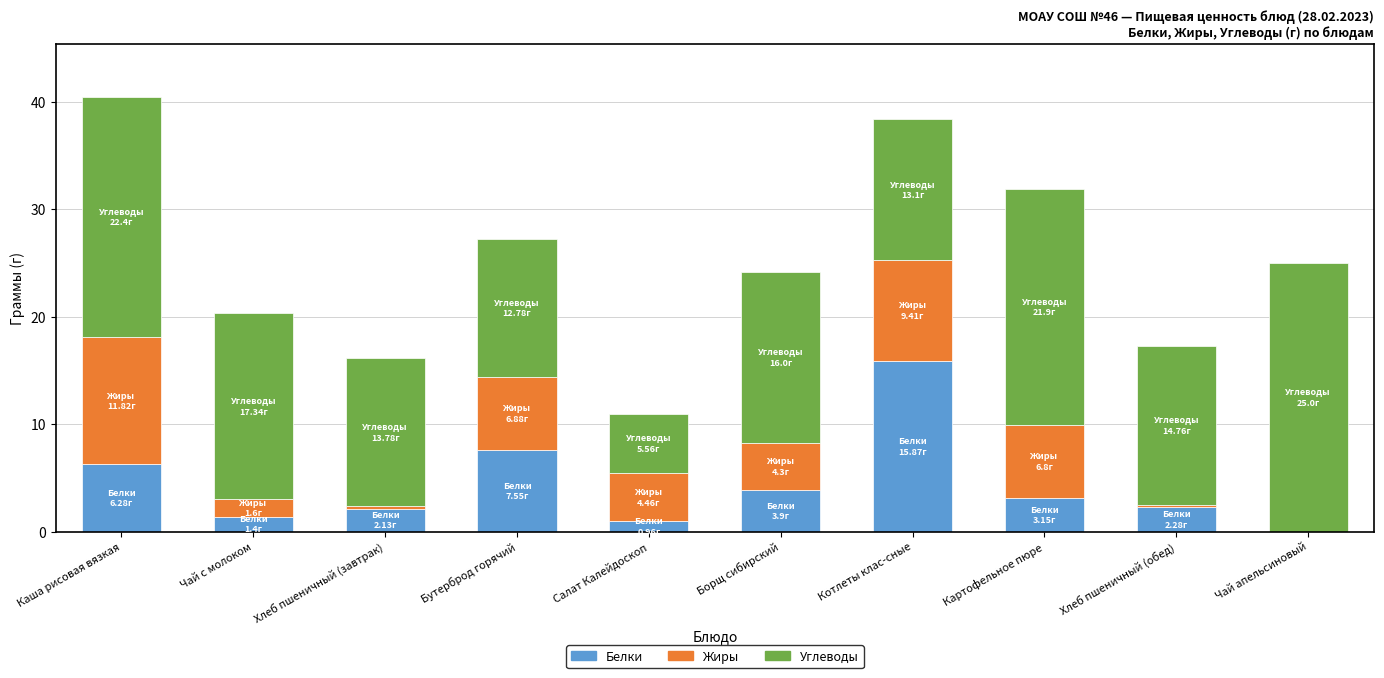

Is it true that Белки equals 5.7 at Борщ сибирский?

False